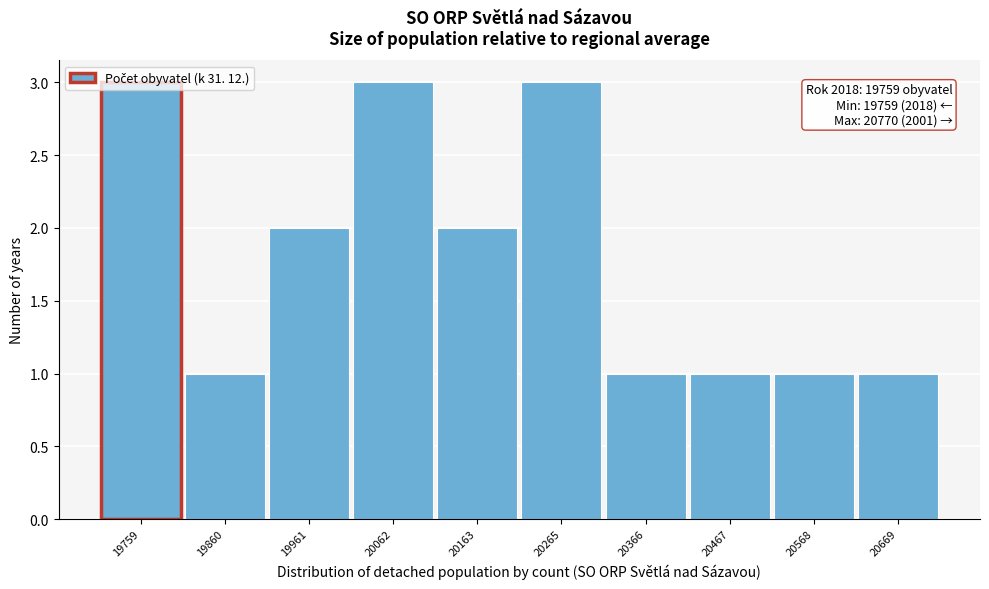

Is it true that the value at 20467 is 1?

True